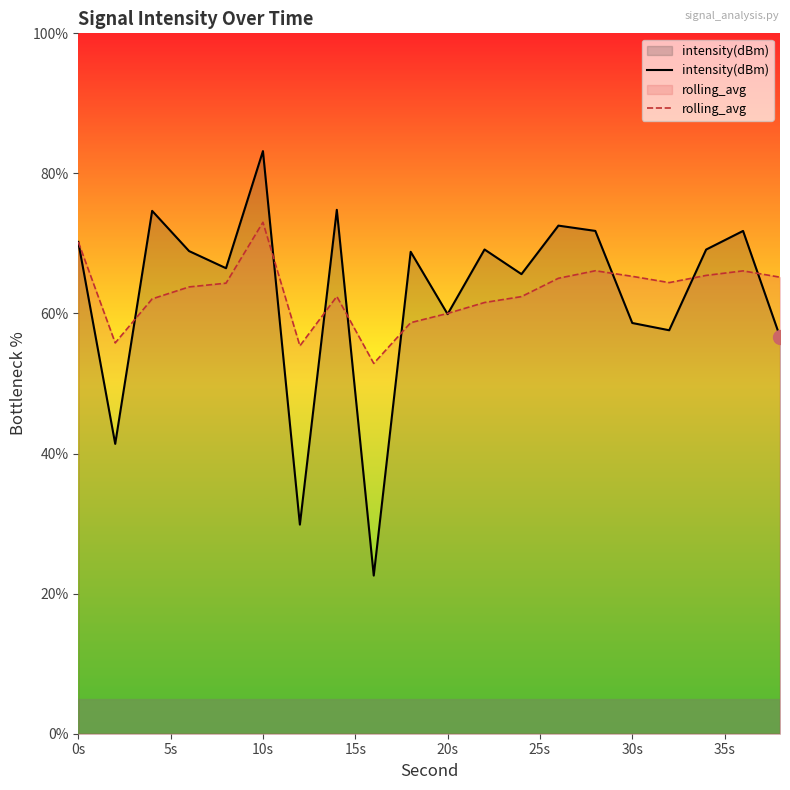

Which series has the widest spread of values?

intensity(dBm)